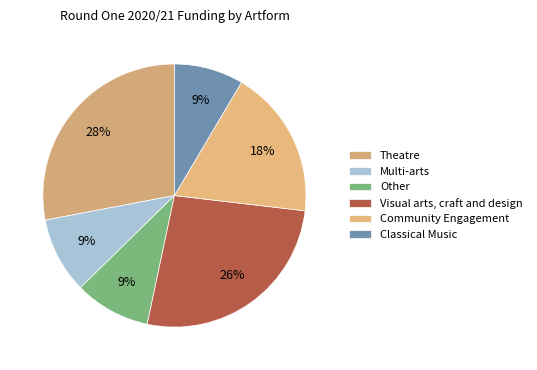

Does any single category account for the majority?

No